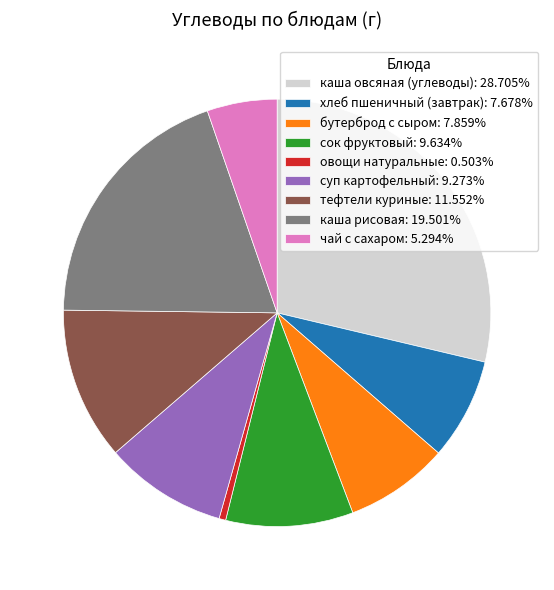

Is the sum of хлеб пшеничный (завтрак): 7.678% and овощи натуральные: 0.503% greater than half?

No